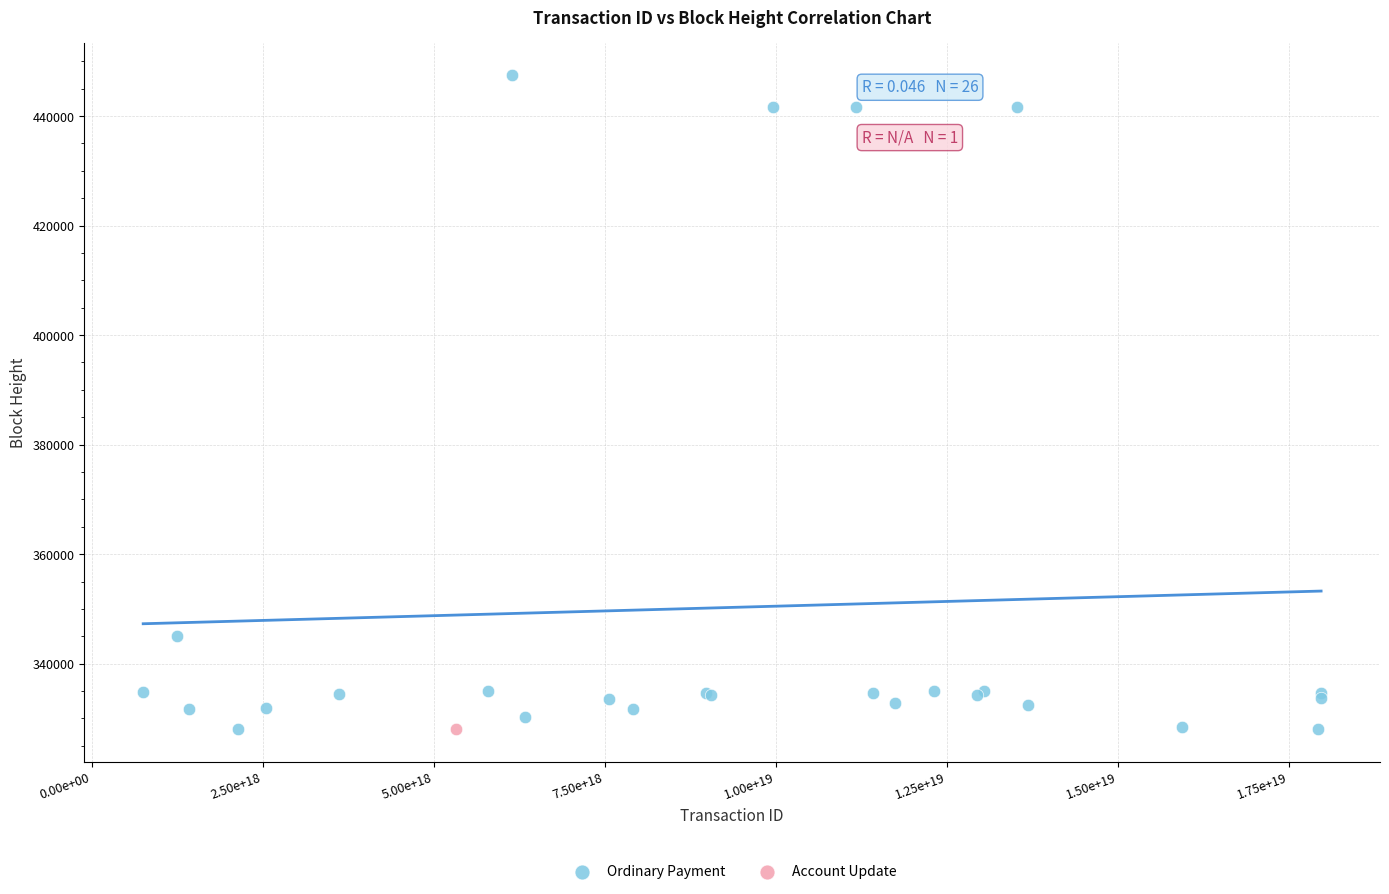

What are all the series names shown in the legend?

Ordinary Payment, Account Update